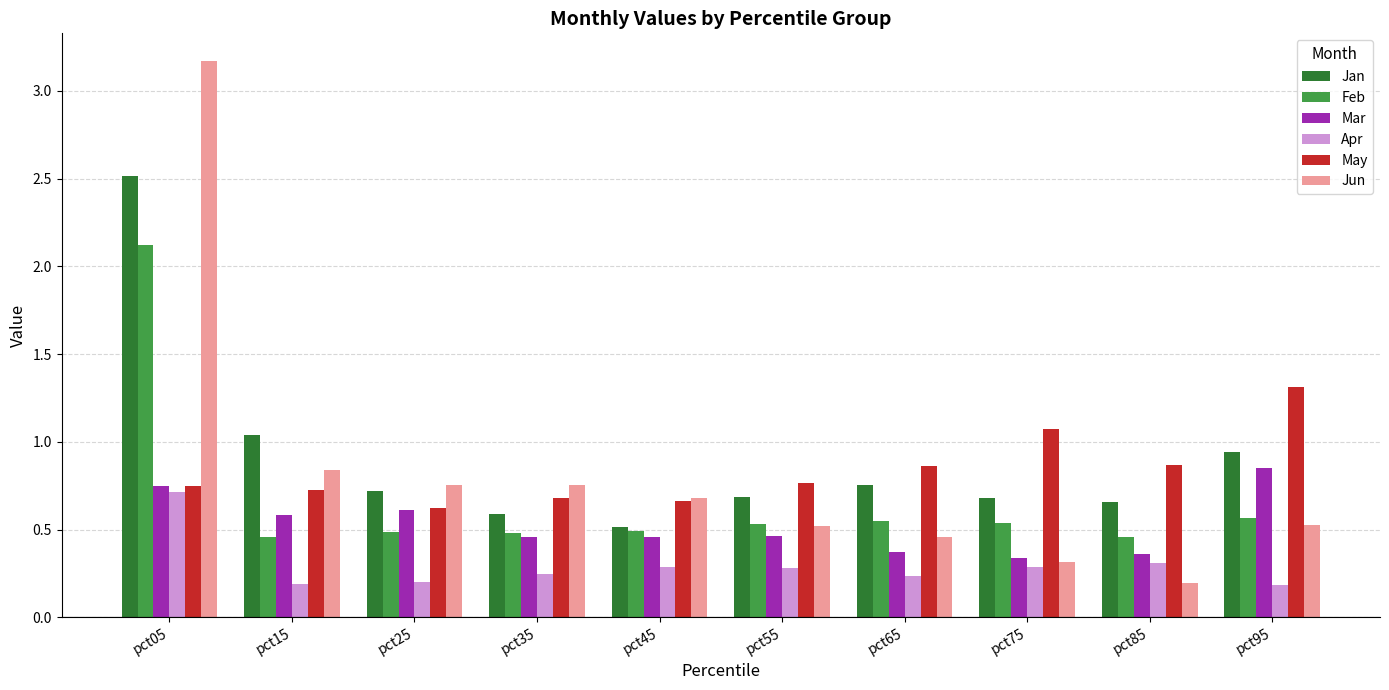

True or false: Feb has a value of 0.5 at pct55.

True